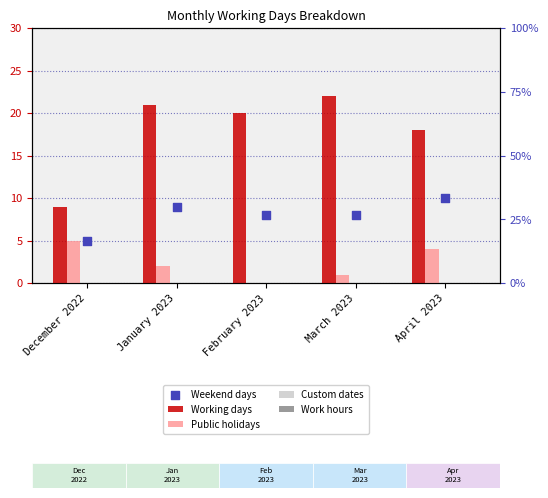

Which series has the largest total across all categories?

Working days